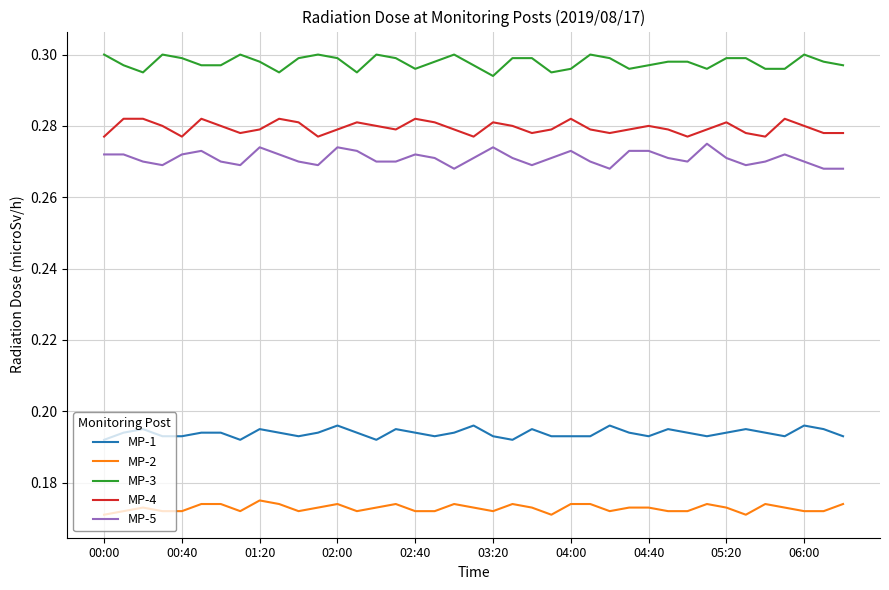

Which series has the largest total across all categories?

MP-3